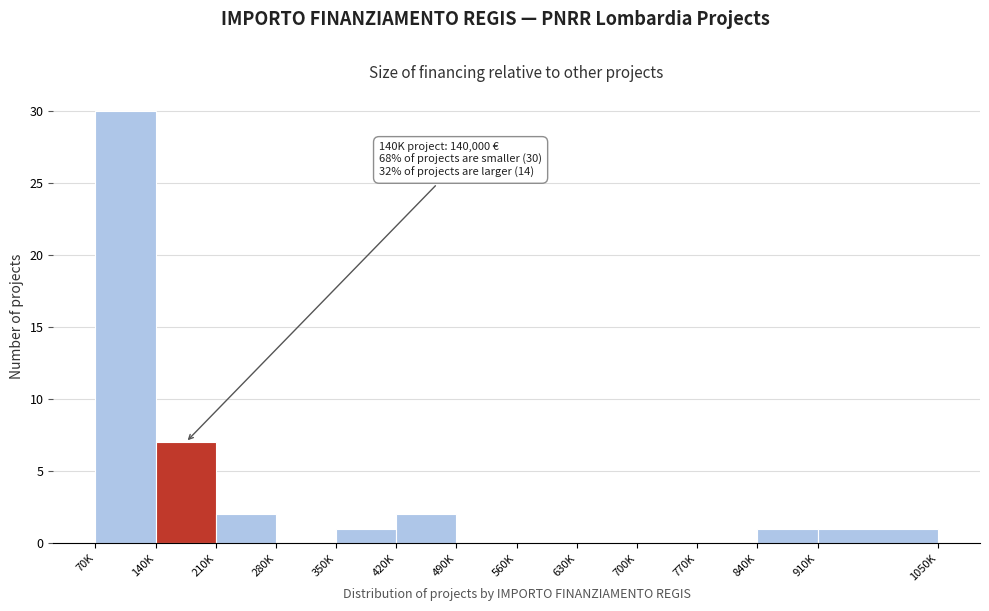

Reading right to left, list all the values displayed in this chart.

910K=1	840K=1	770K=0	700K=0	630K=0	560K=0	490K=0	420K=2	350K=1	280K=0	210K=2	140K=7	70K=30